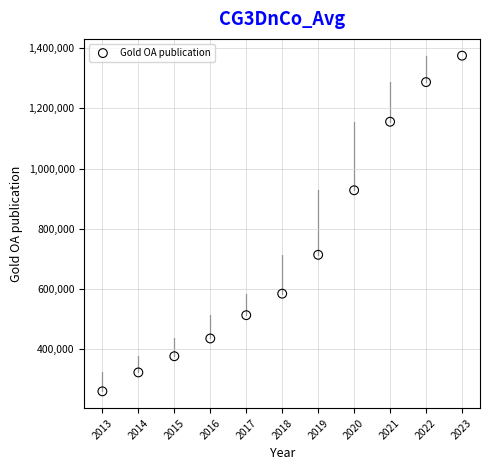

What is the average X value?

2018